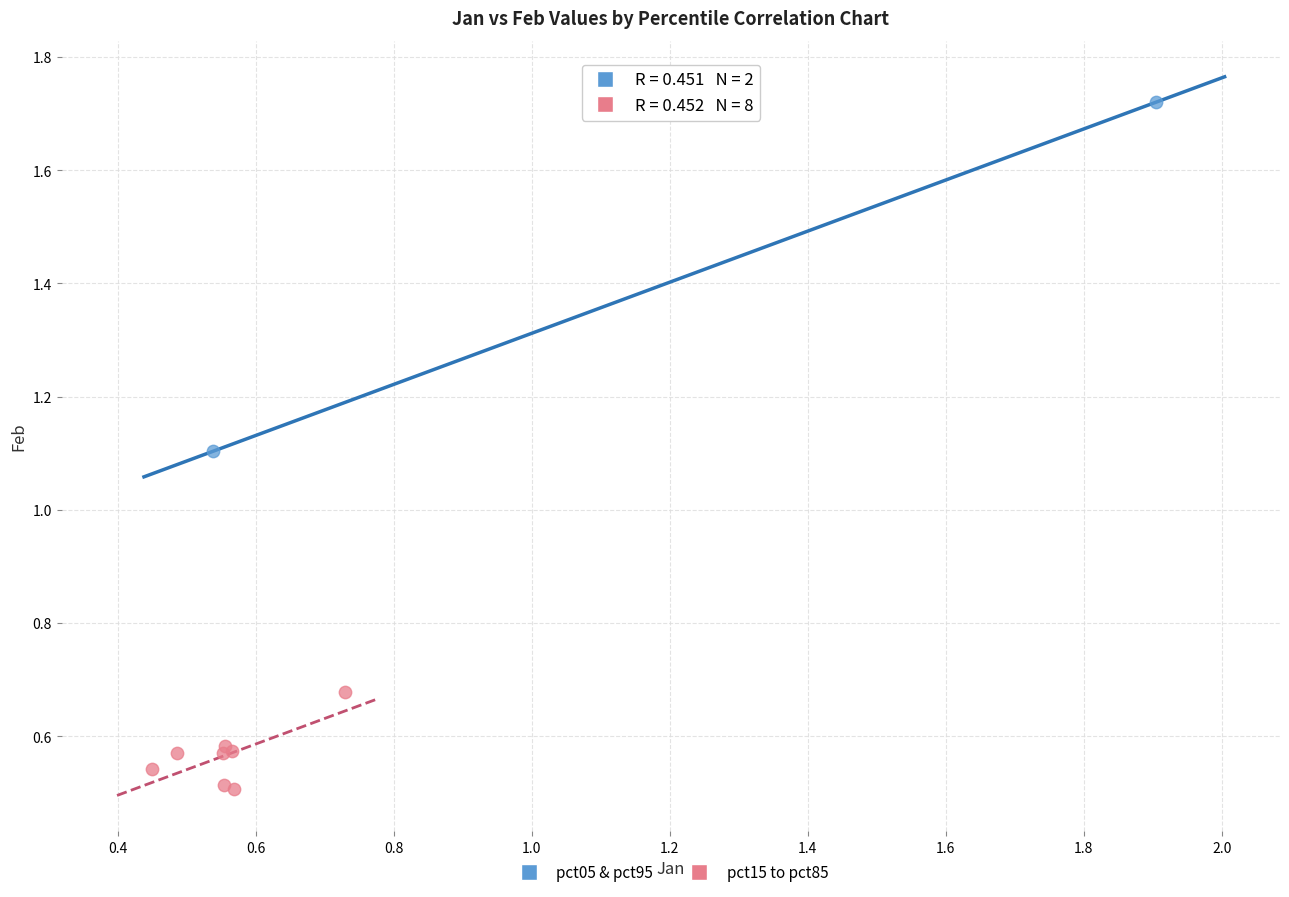

What are all the series names shown in the legend?

pct05 & pct95, pct15 to pct85